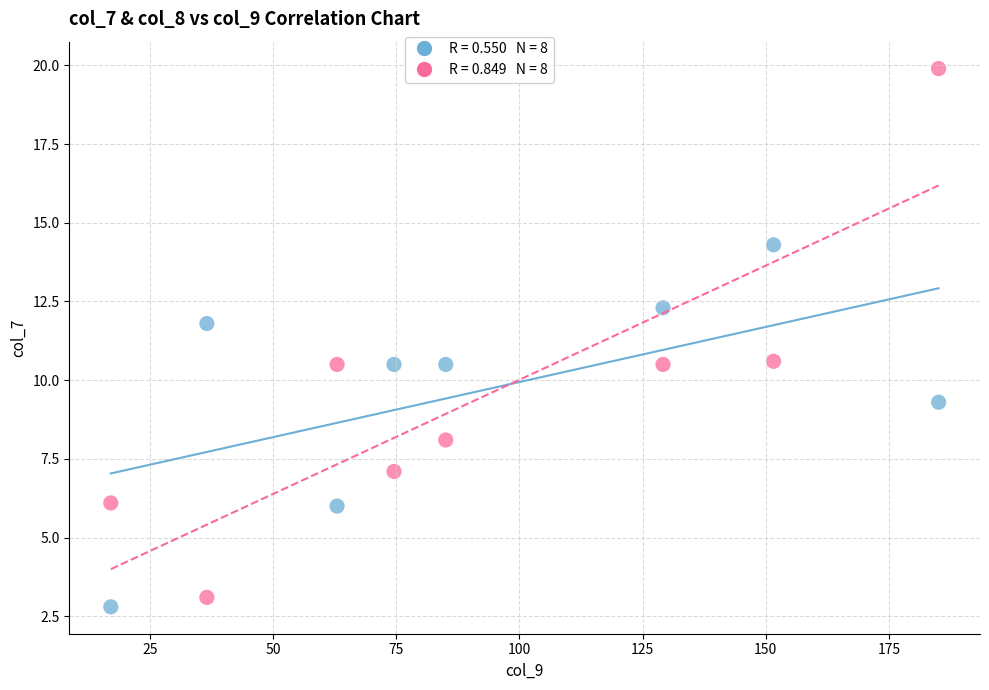

Across all data points, what is the range of X values (max minus min)?

168.0